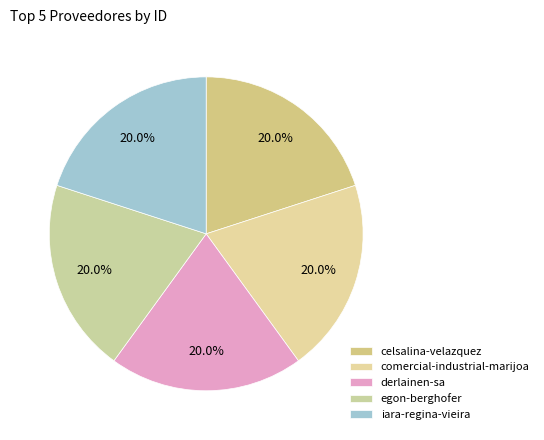

What percentage is NOT represented by egon-berghofer?

80.0%